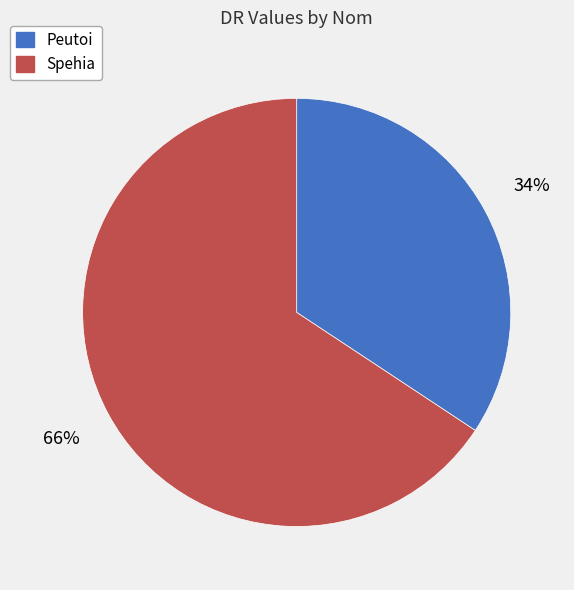

Do Spehia and Peutoi together represent more than half of the pie?

Yes